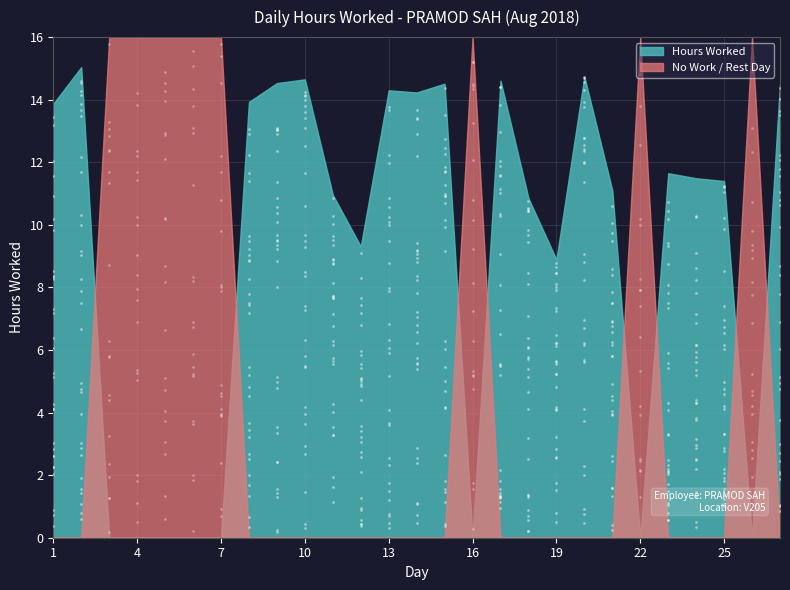

What is the ratio of the value at 17 to the value at 21?

1.3